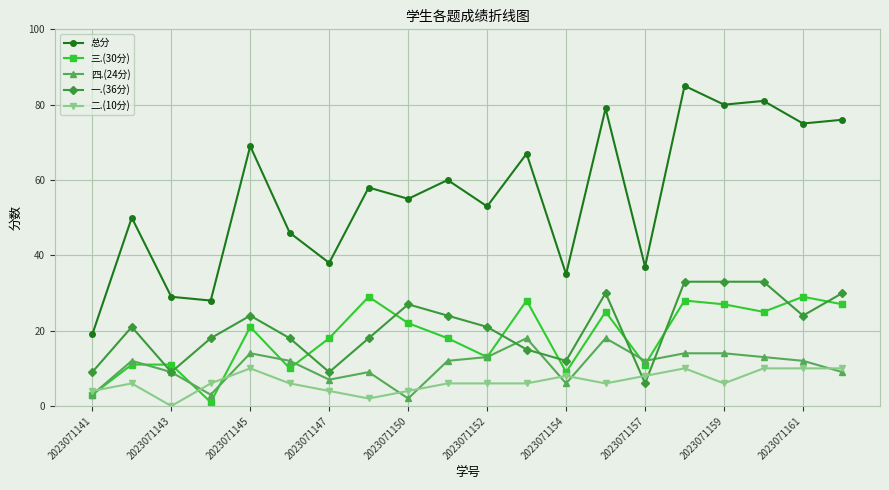

What is the value of the 总分 point at the 8th from the left?

58